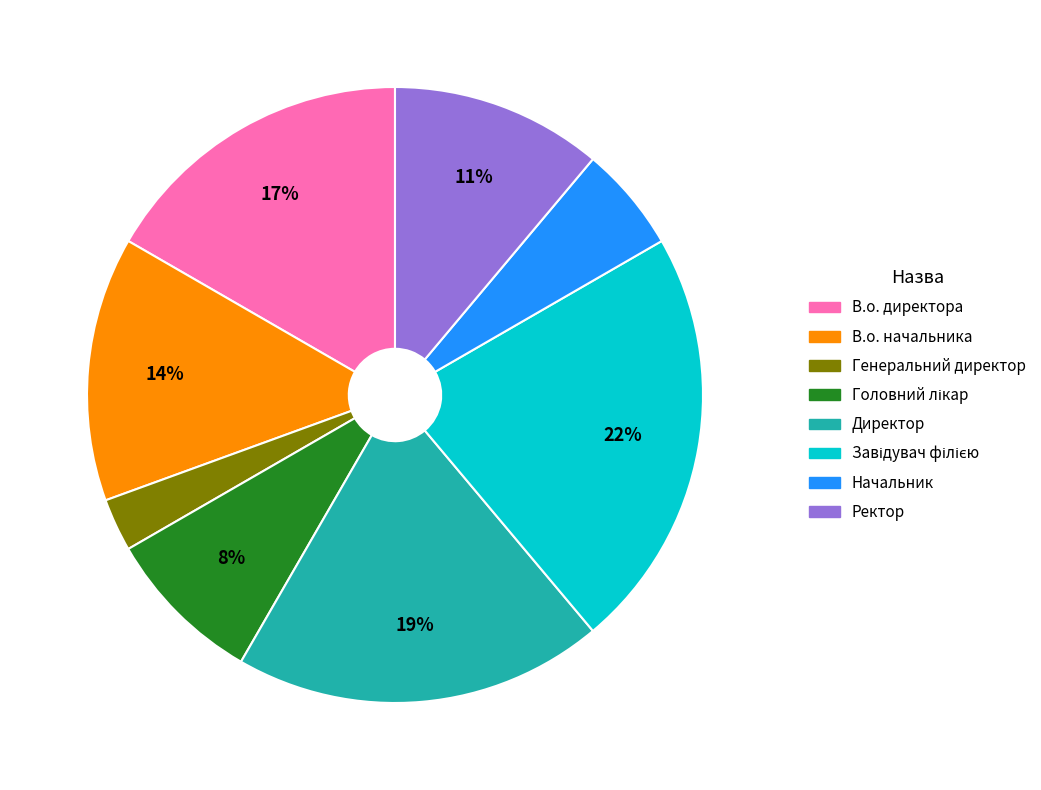

True or false: В.о. директора accounts for 2% of the total.

False